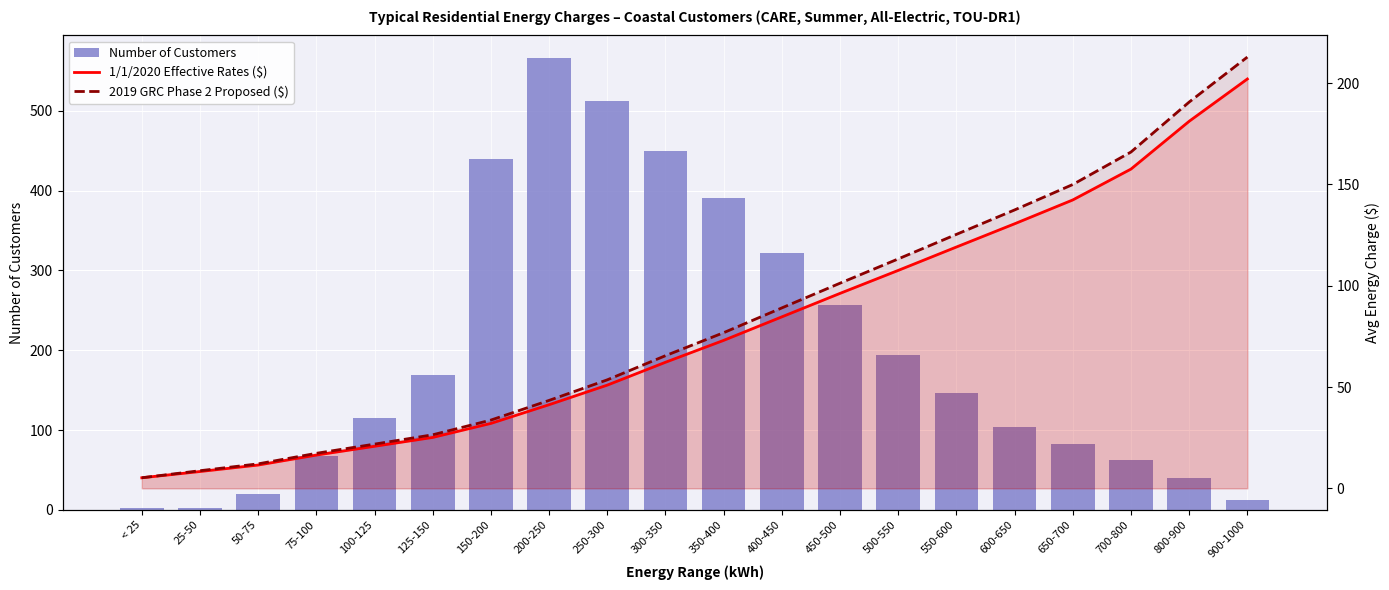

Rank the series at 450-500 from highest to lowest value.

Number of Customers, 2019 GRC Phase 2 Proposed ($), 1/1/2020 Effective Rates ($)